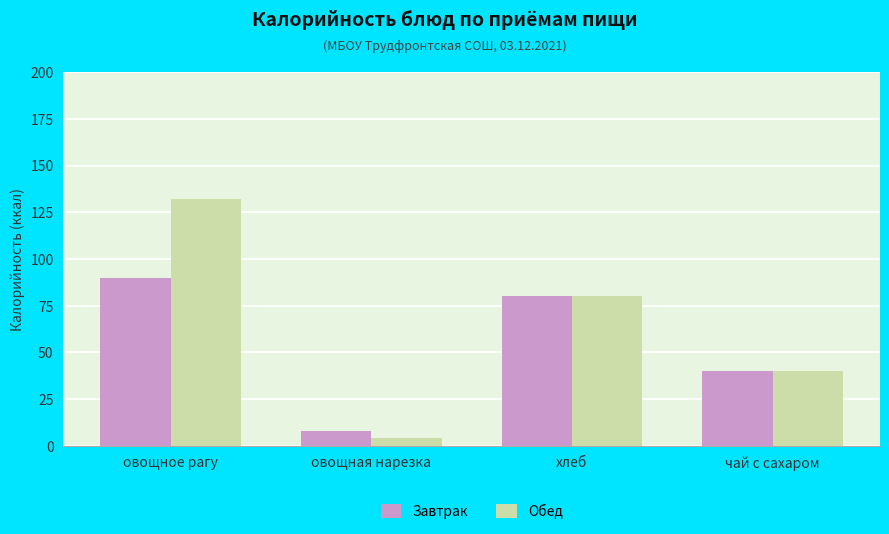

What is the greatest value displayed?

132